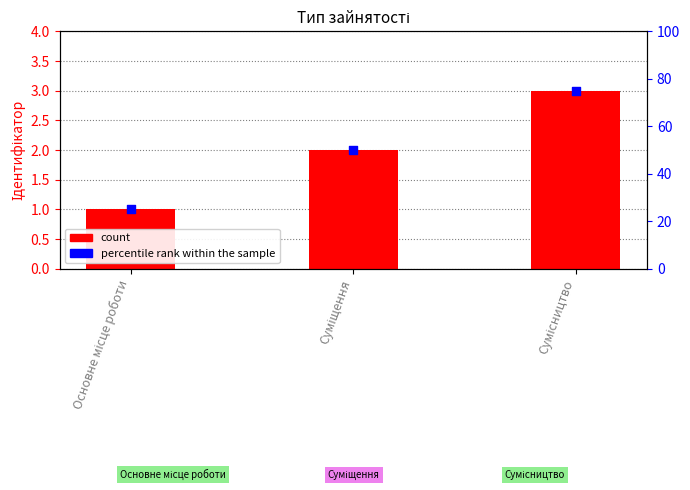

Which series has the largest total across all categories?

percentile rank within the sample